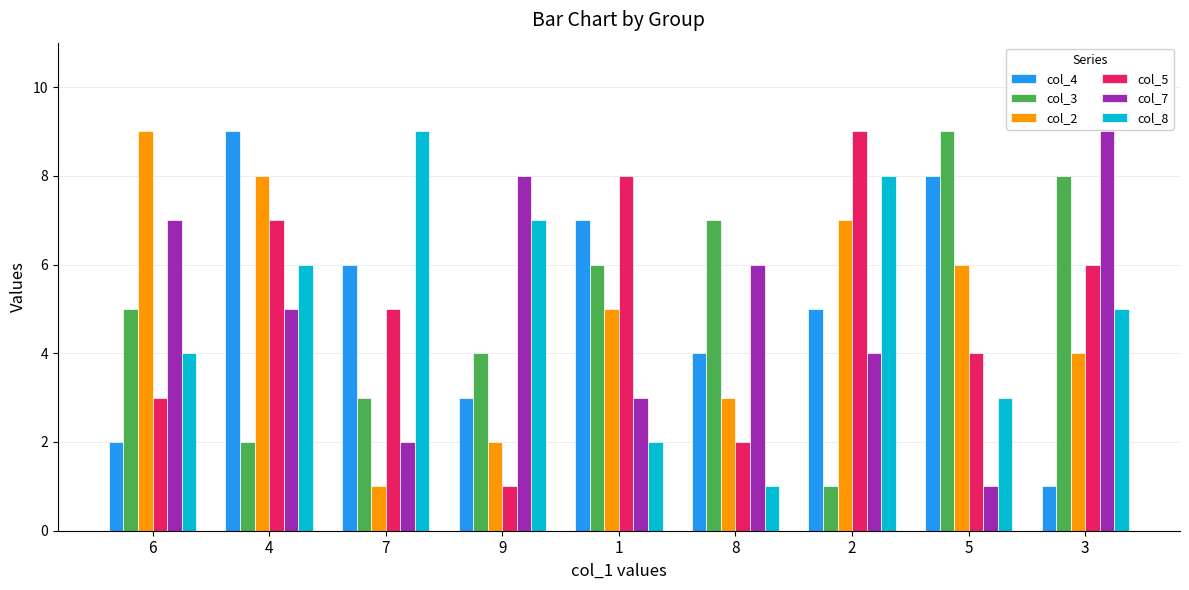

At which label is col_7 closest to 5?

4